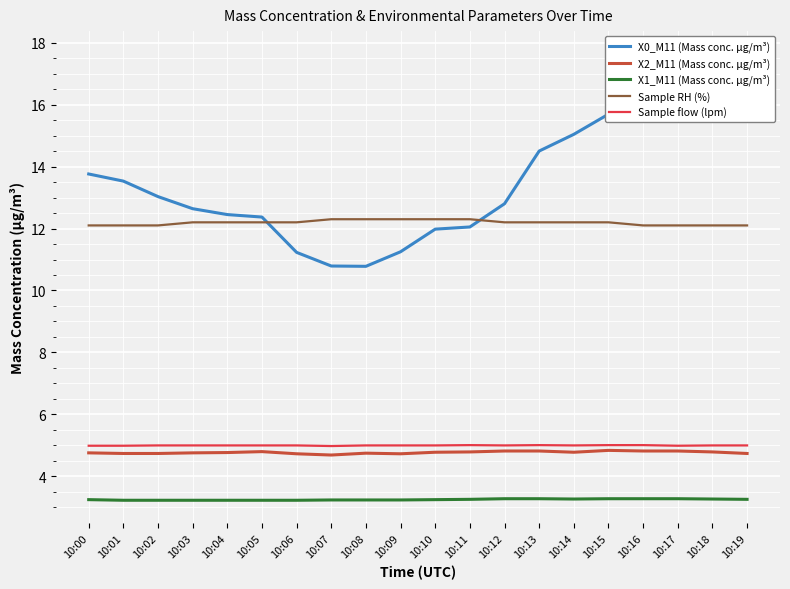

Is it true that X1_M11 (Mass conc. μg/m³) equals 3.2 at 10:02?

True